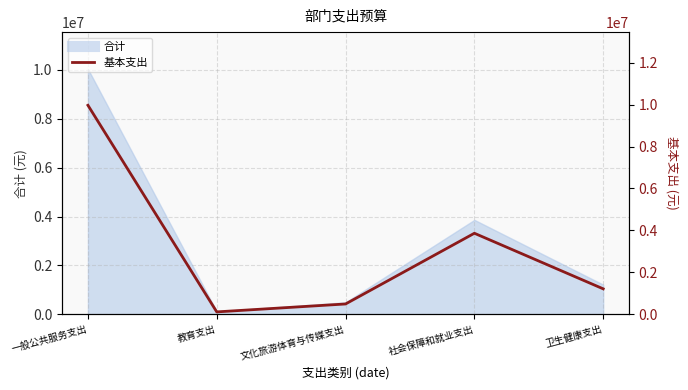

Rank the categories by value from lowest to highest.

教育支出, 文化旅游体育与传媒支出, 卫生健康支出, 社会保障和就业支出, 一般公共服务支出